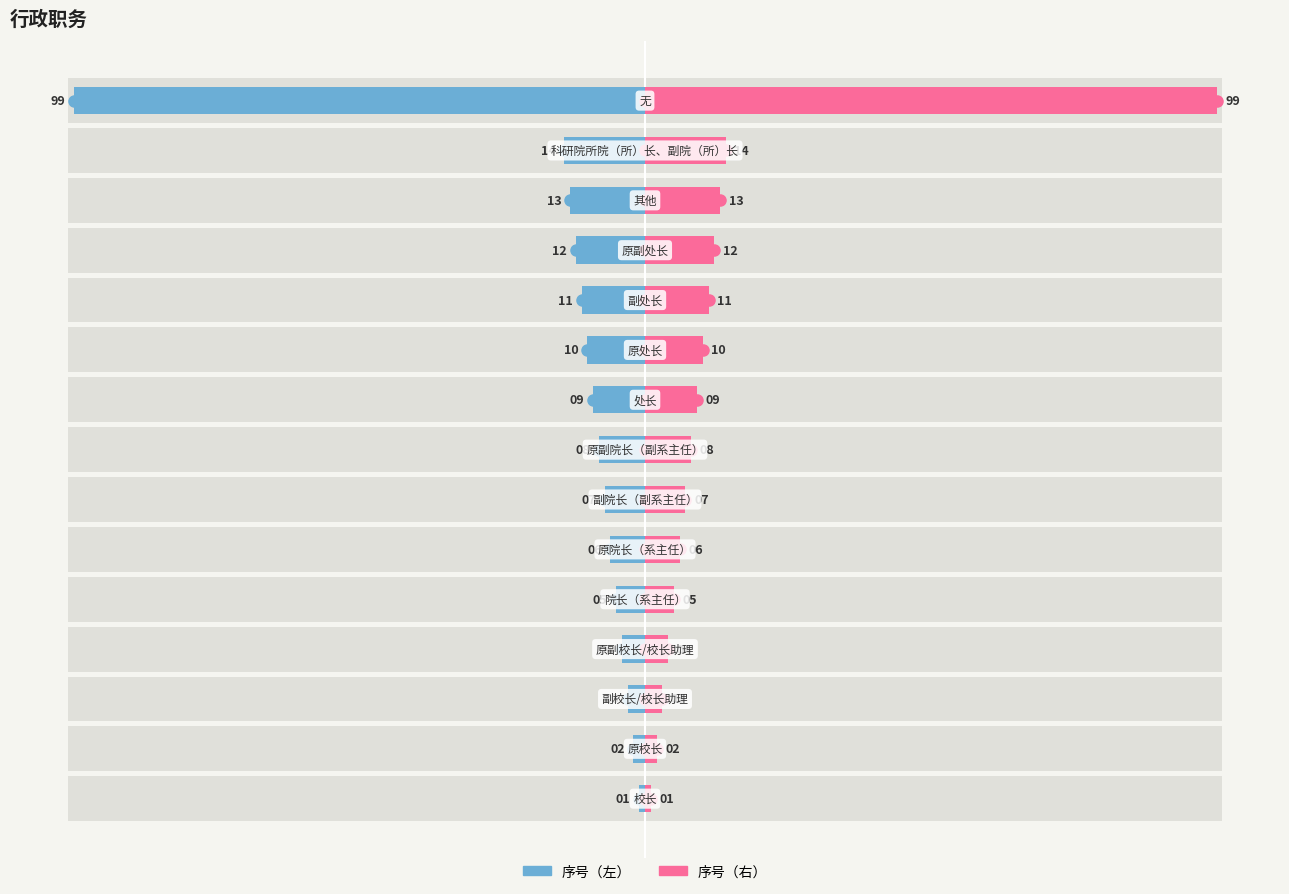

Reading left to right, transcribe all the data shown in this chart.

序号（左）: -1	-2	-3	-4	-5	-6	-7	-8	-9	-10	-11	-12	-13	-14	-99
序号（右）: 1	2	3	4	5	6	7	8	9	10	11	12	13	14	99